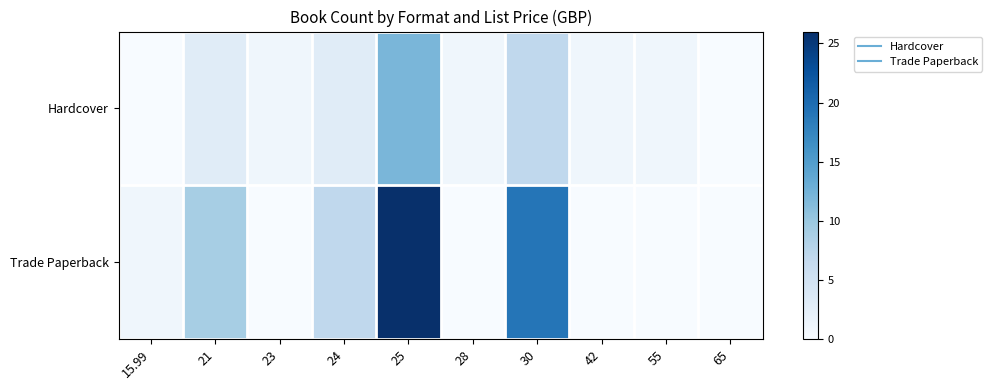

Reading left to right, extract all data points from this chart.

Hardcover: 15.99=0	21=3	23=1	24=3	25=12	28=1	30=7	42=1	55=1	65=0
Trade Paperback: 15.99=1	21=9	23=0	24=7	25=26	28=0	30=19	42=0	55=0	65=0